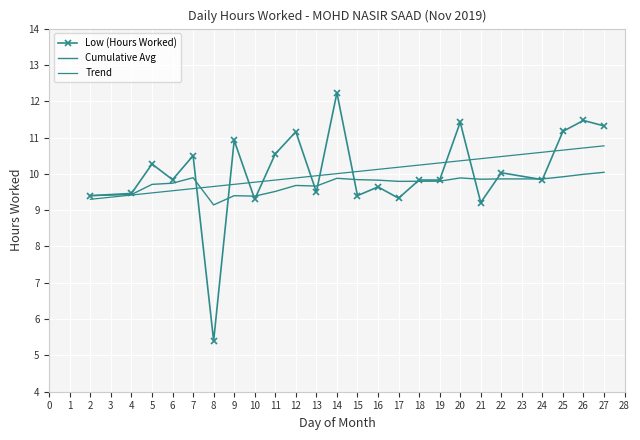

Is the value of Cumulative Avg at 17 greater than the value of Trend at 17?

No